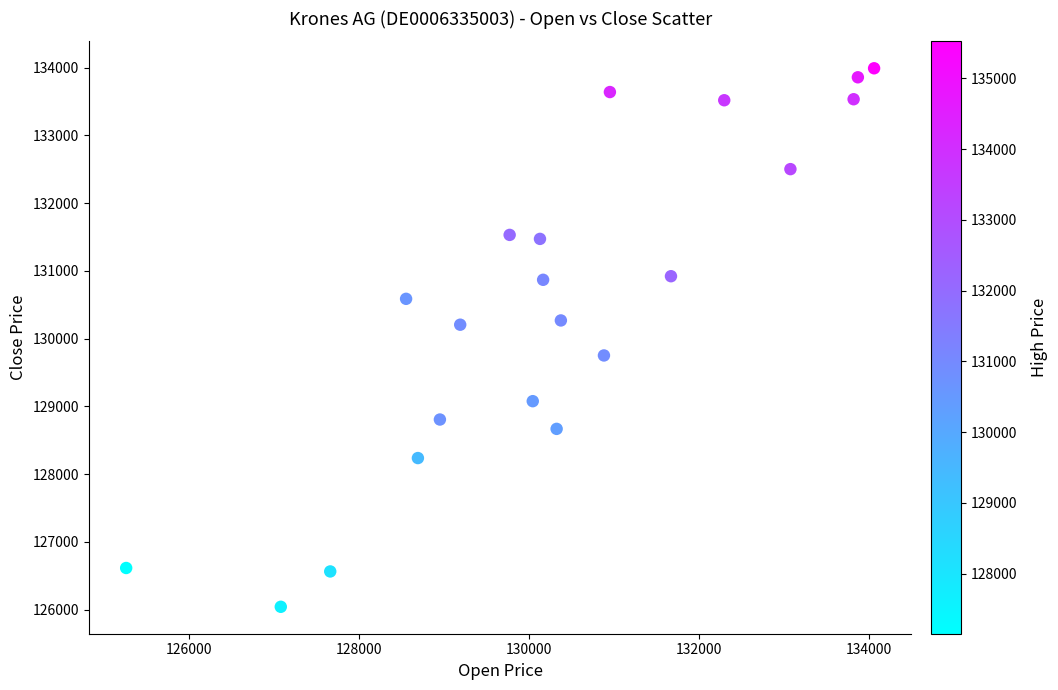

What is the range of Y values (max minus min)?

7951